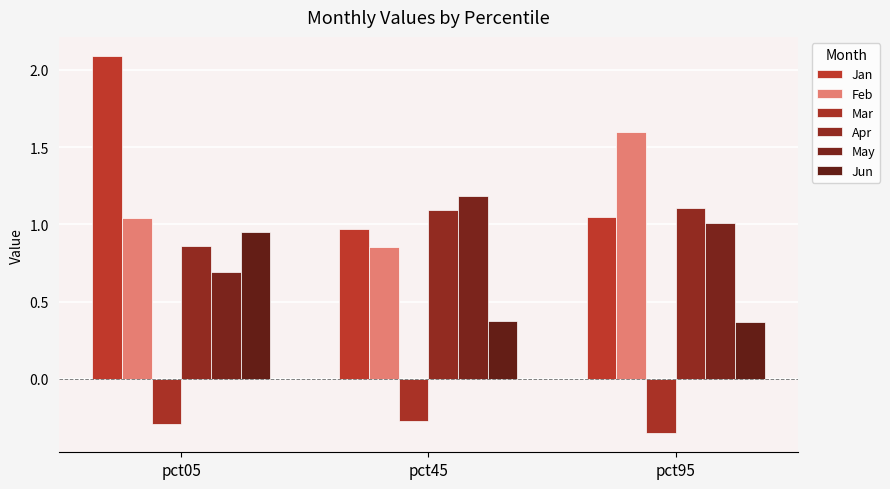

At which category is the sum across all series the highest?

pct05